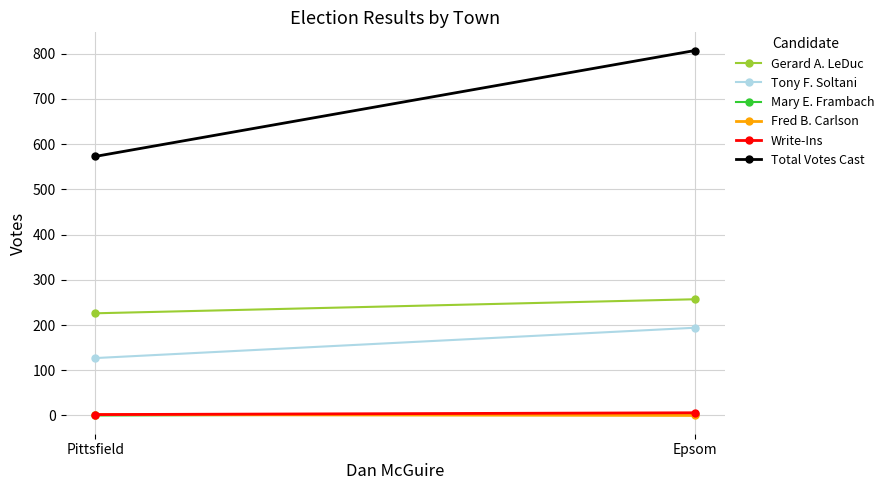

Reading right to left, transcribe all the data shown in this chart.

Gerard A. LeDuc: 226	257
Tony F. Soltani: 127	194
Mary E. Frambach: 0	4
Fred B. Carlson: 2	0
Write-Ins: 2	6
Total Votes Cast: 573	807